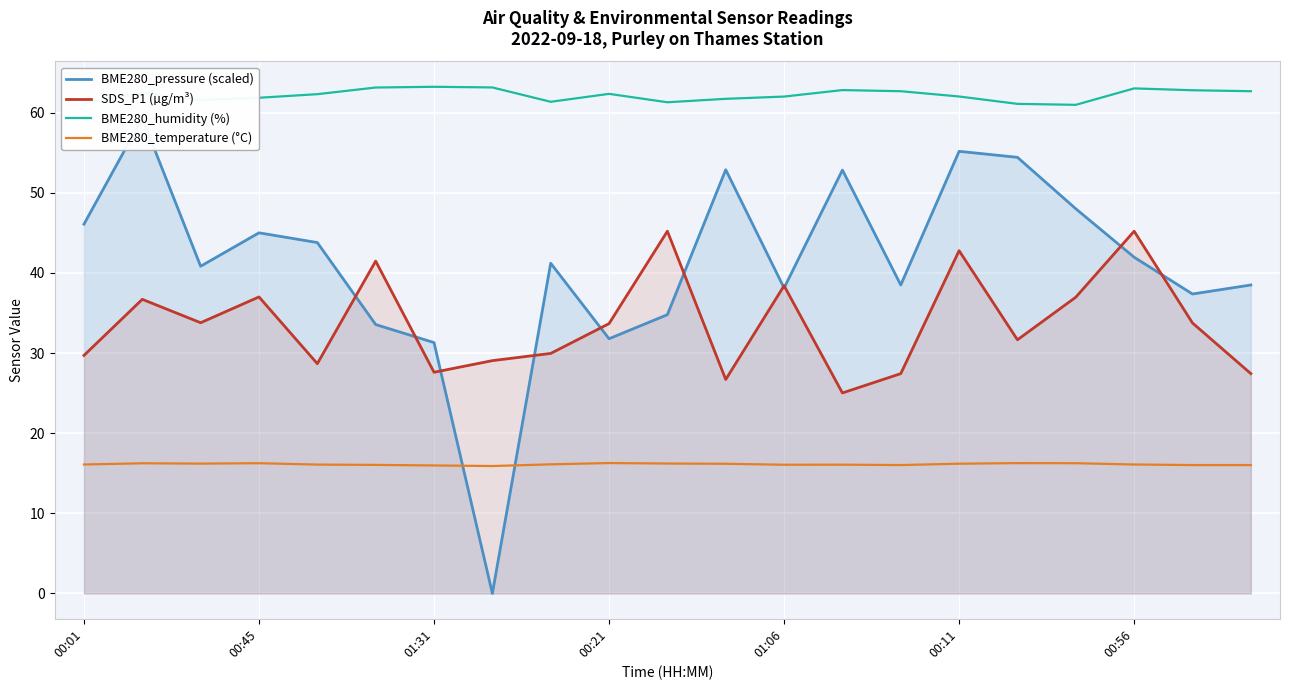

What is the minimum value for BME280_temperature (°C)?

15.9